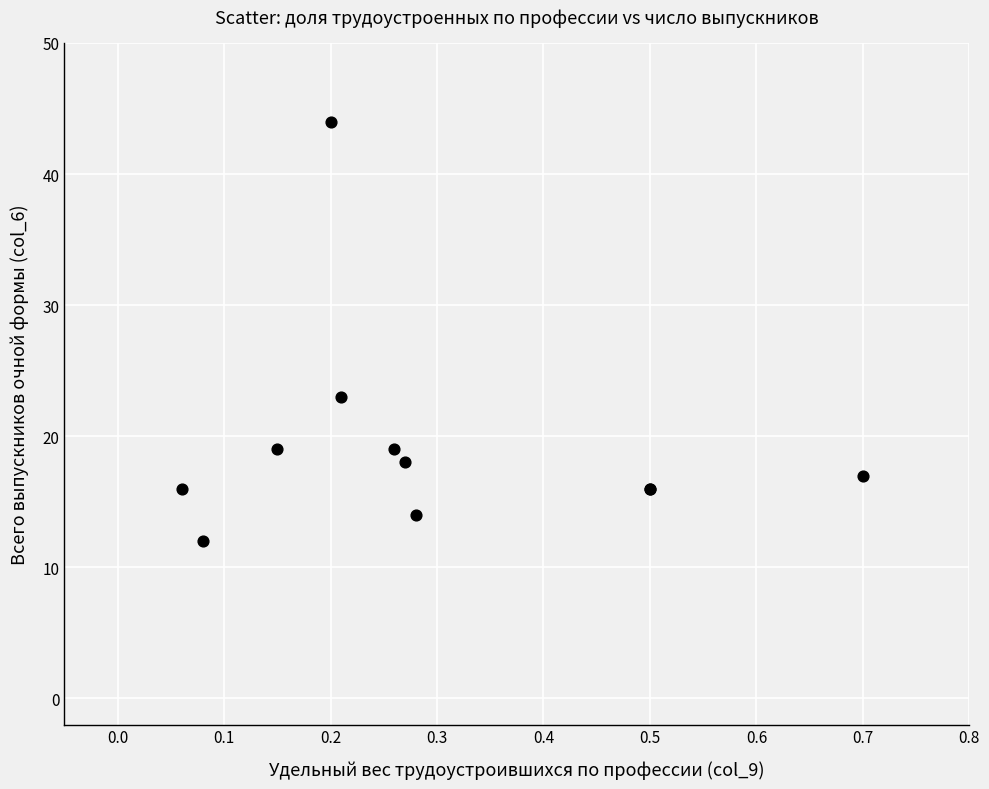

What Y value in the scatter plot is closest to 28?

23